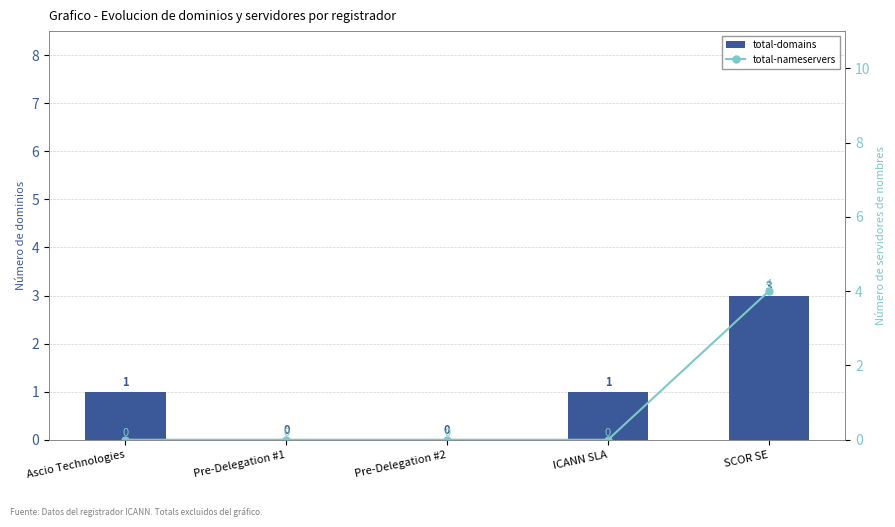

Which series has the widest spread of values?

total-nameservers